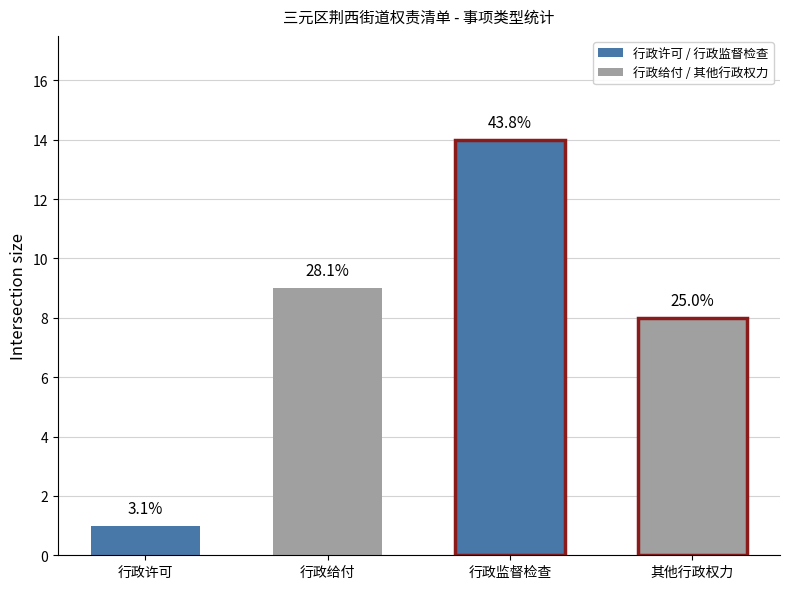

Which label corresponds to the largest value in the chart?

行政监督检查